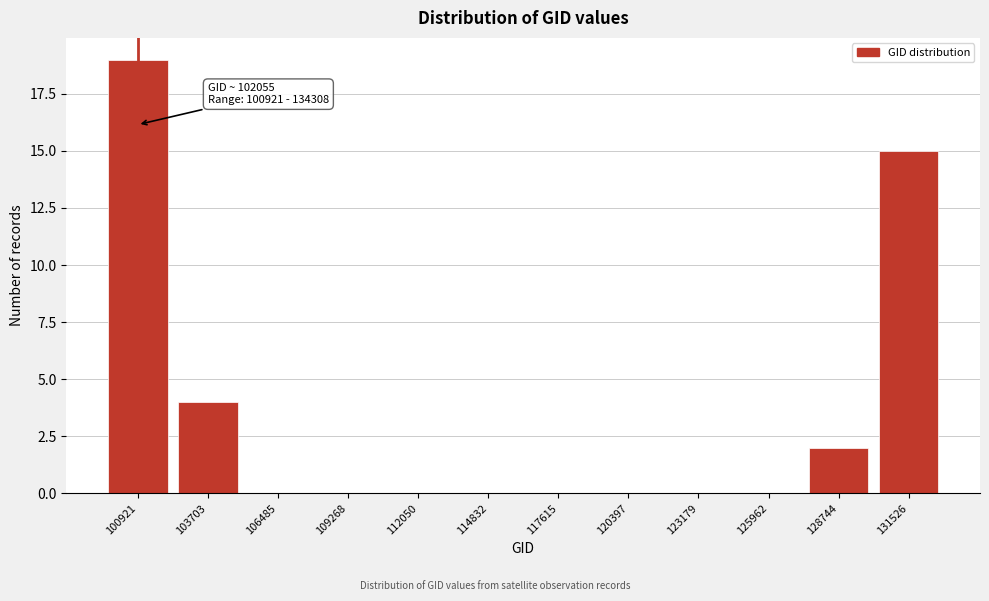

Reading left to right, transcribe all the data shown in this chart.

100921=19	103703=4	106485=0	109268=0	112050=0	114832=0	117615=0	120397=0	123179=0	125962=0	128744=2	131526=15